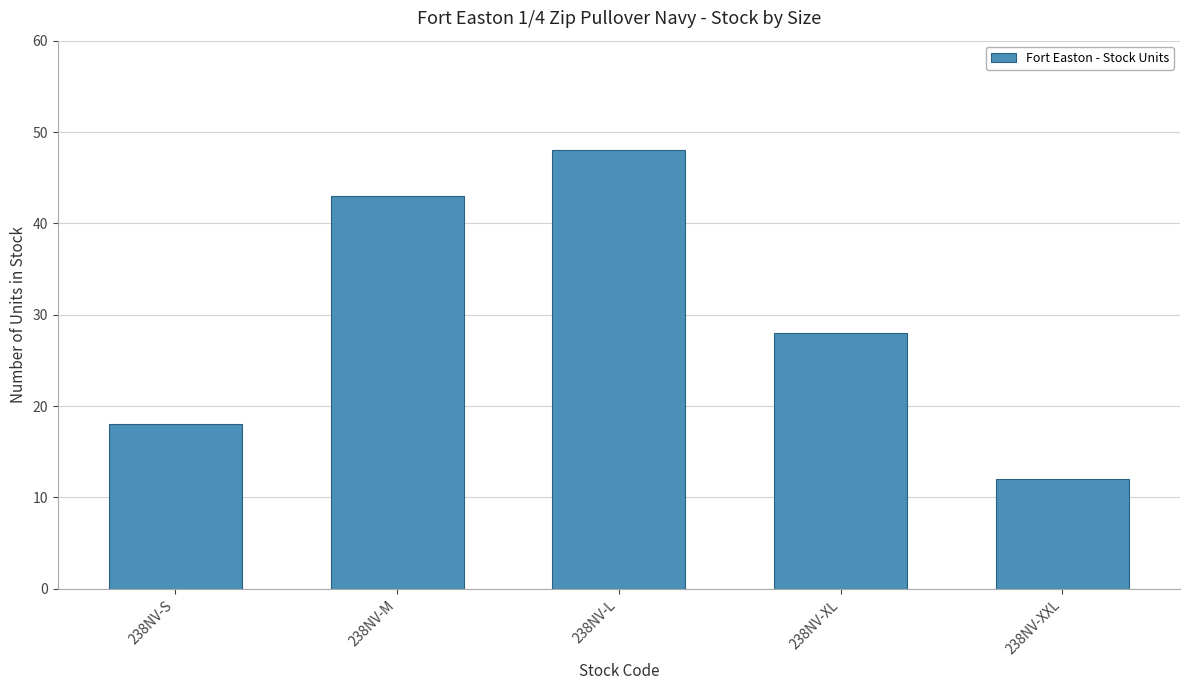

Which has a higher value, 238NV-S or 238NV-M?

238NV-M